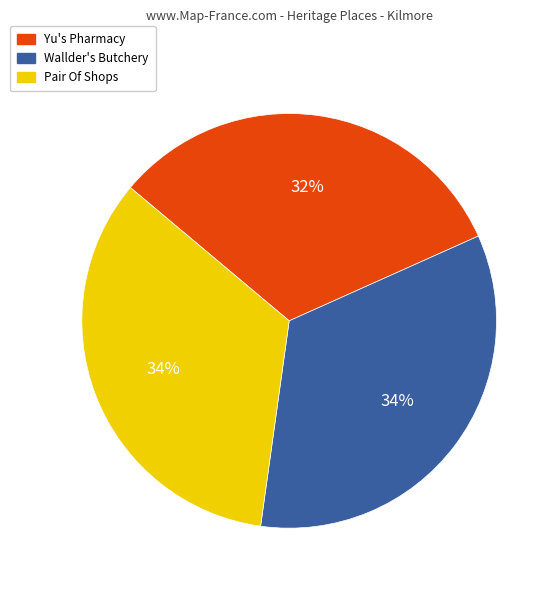

What percentage is the Yu's Pharmacy slice, to the nearest percent?

32%